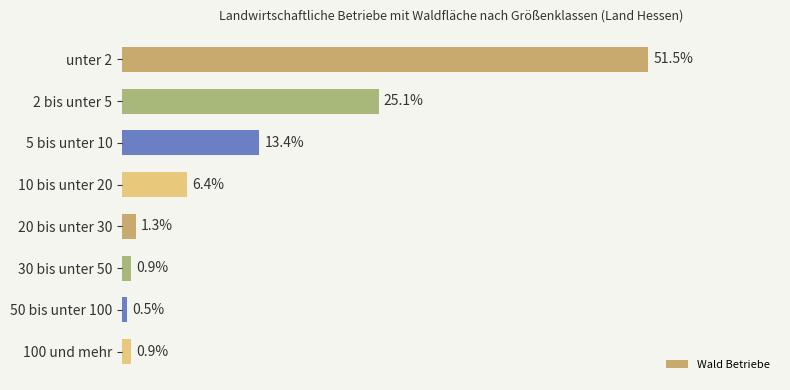

Between 10 bis unter 20 and 20 bis unter 30, which is larger?

10 bis unter 20